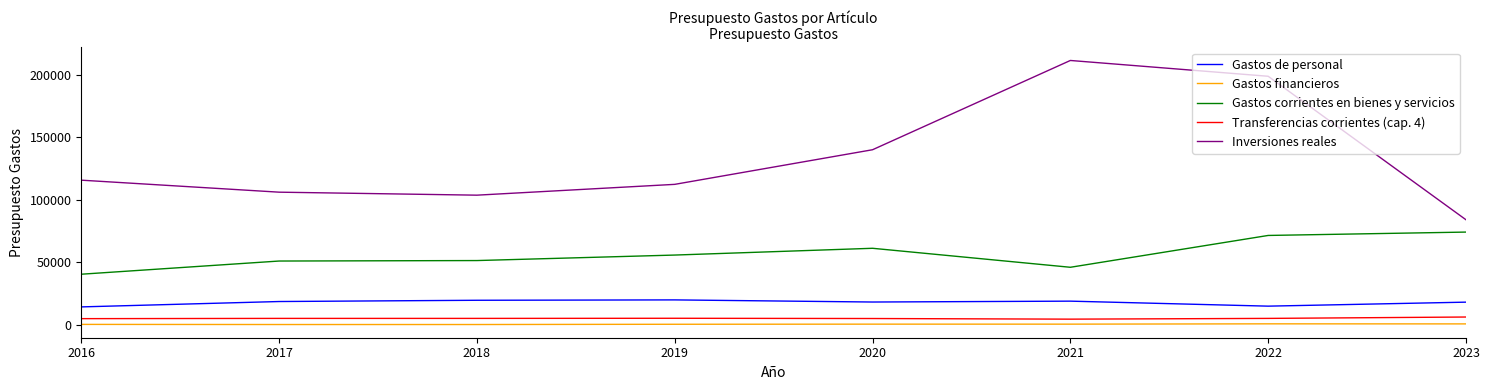

What is the total value across all series at 2018?

180480.0